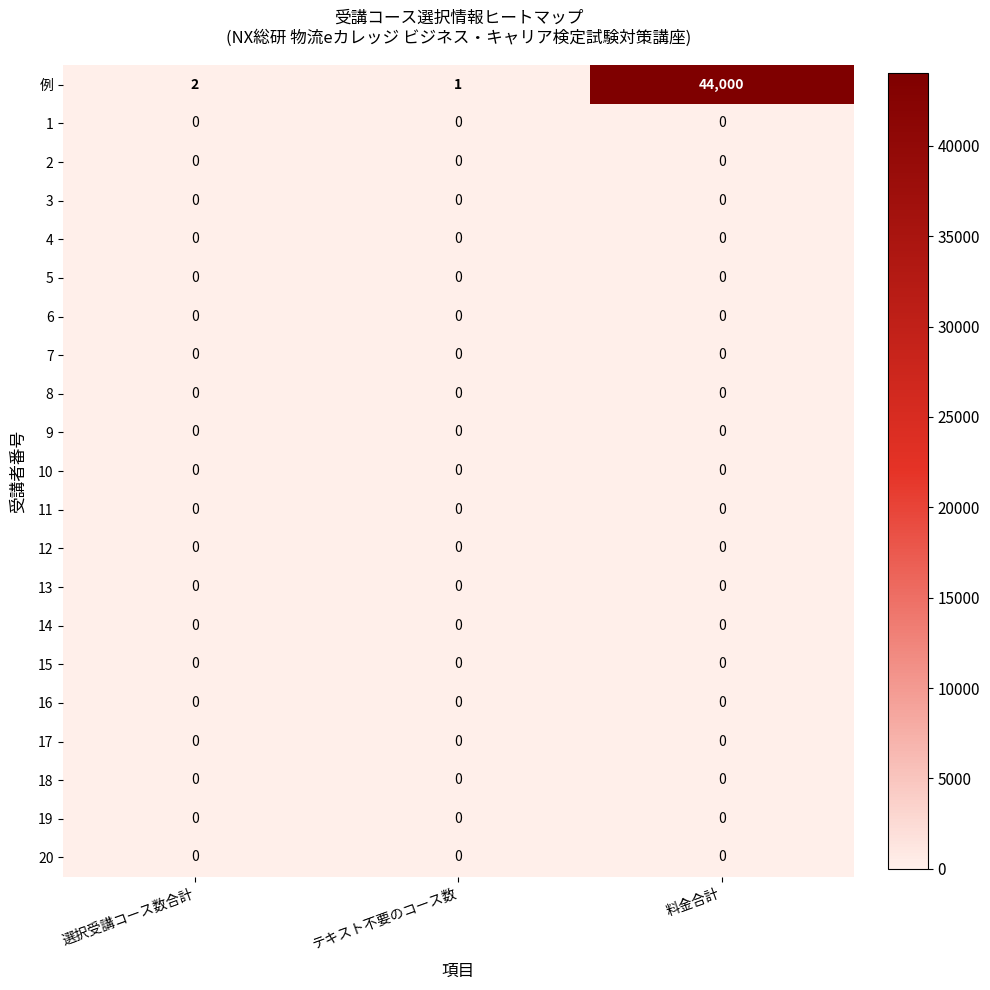

What is the maximum value for 例?

44000